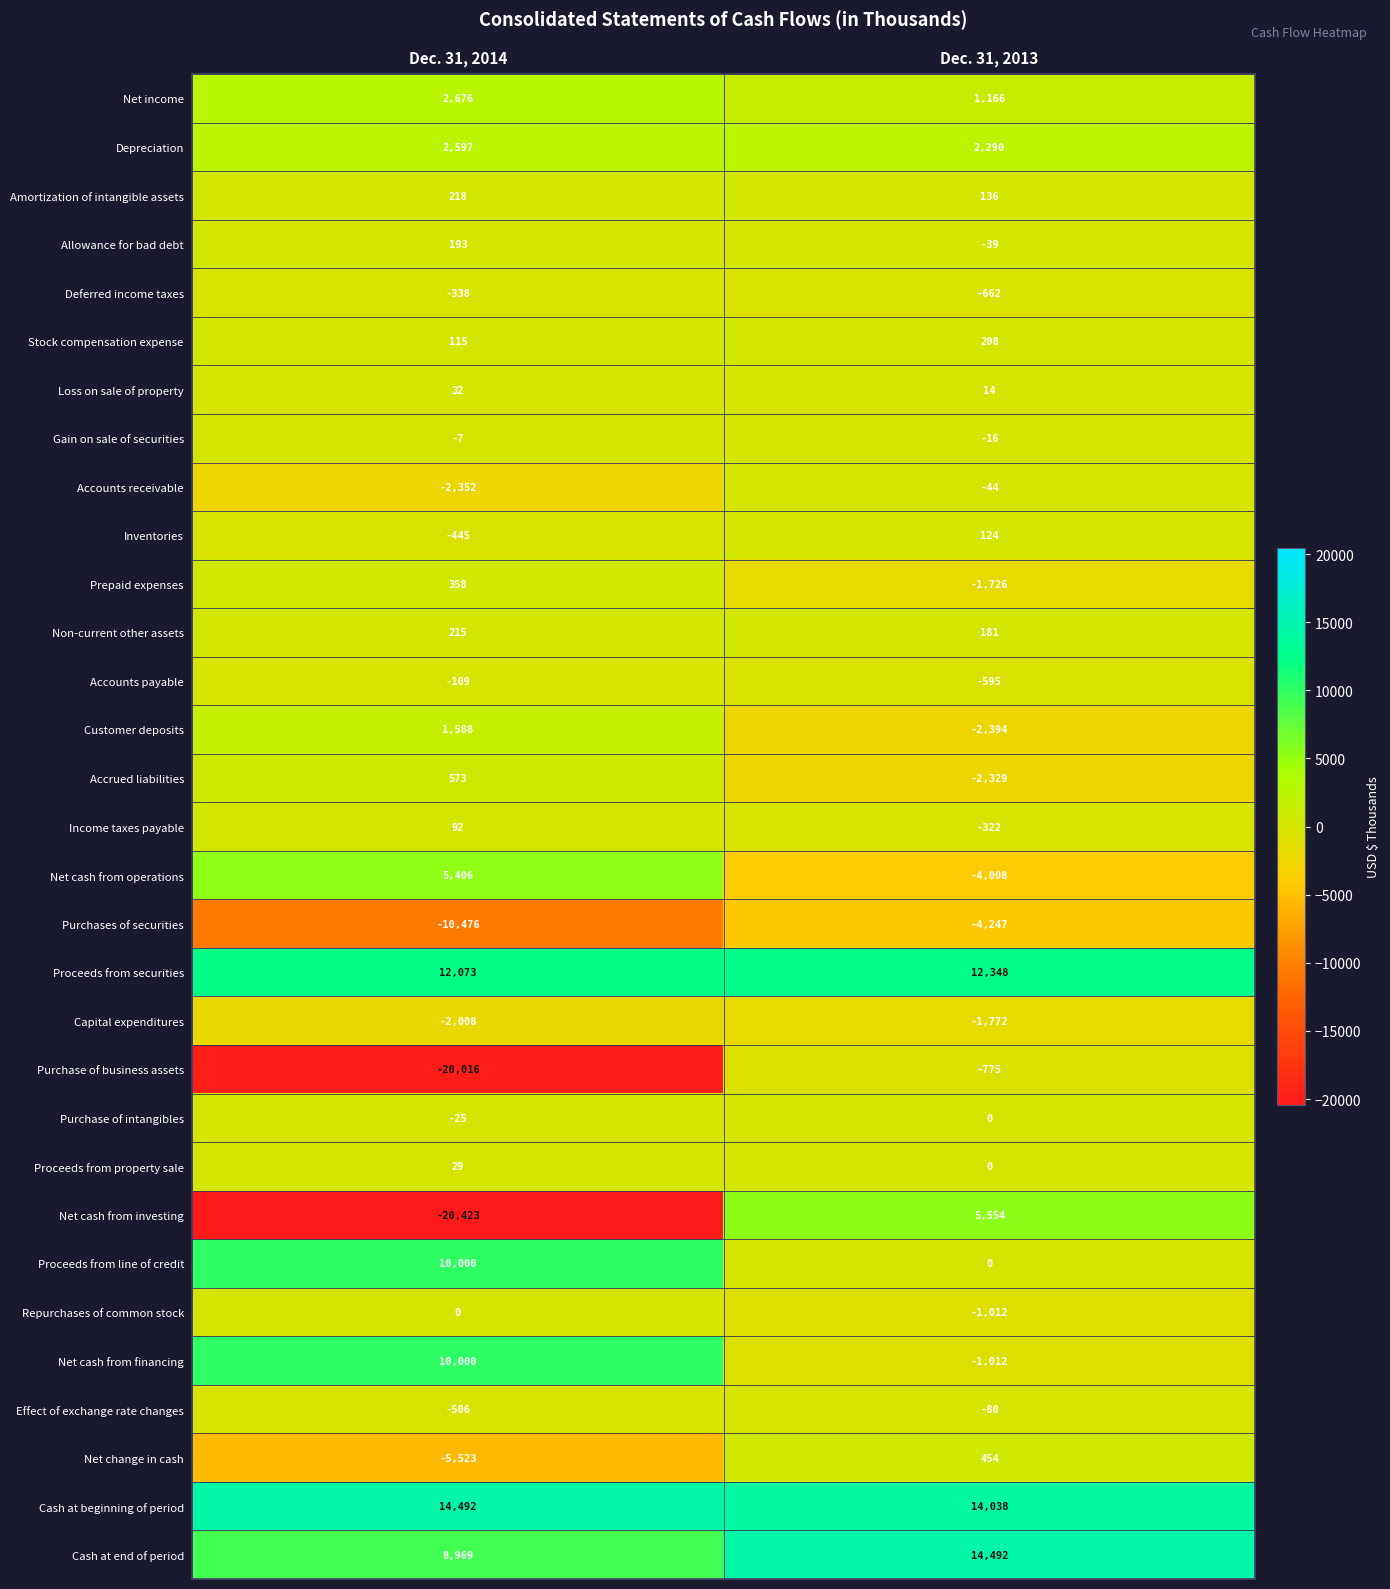

Read the Prepaid expenses value at Dec. 31, 2013.

-1726